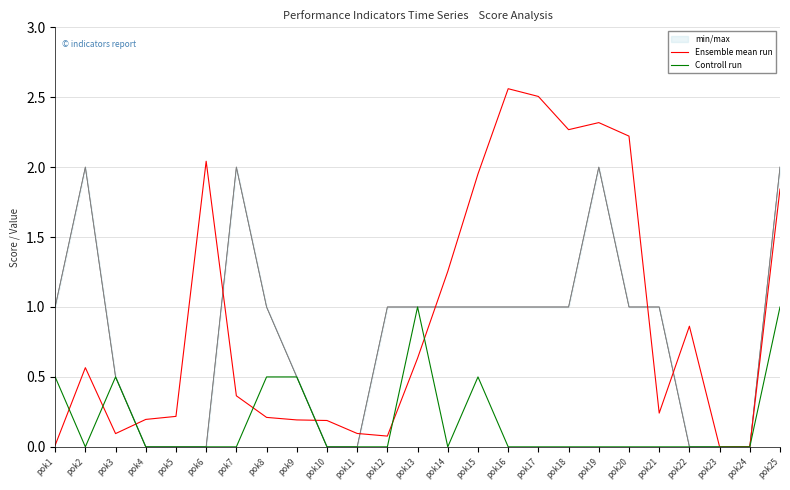

What is the total value across all series at pok3?

1.1